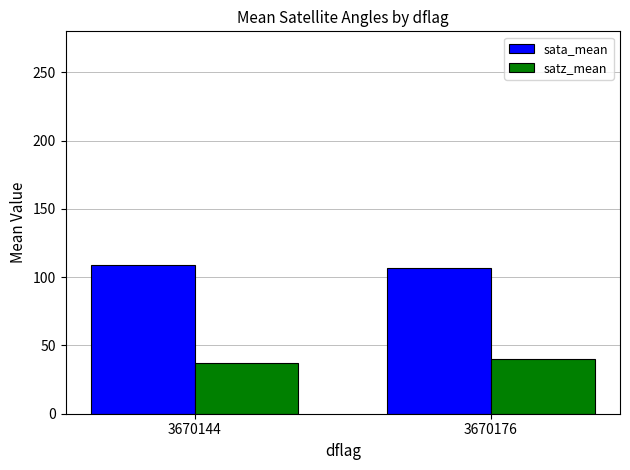

Is it true that sata_mean equals 171.0 at 3670176?

False